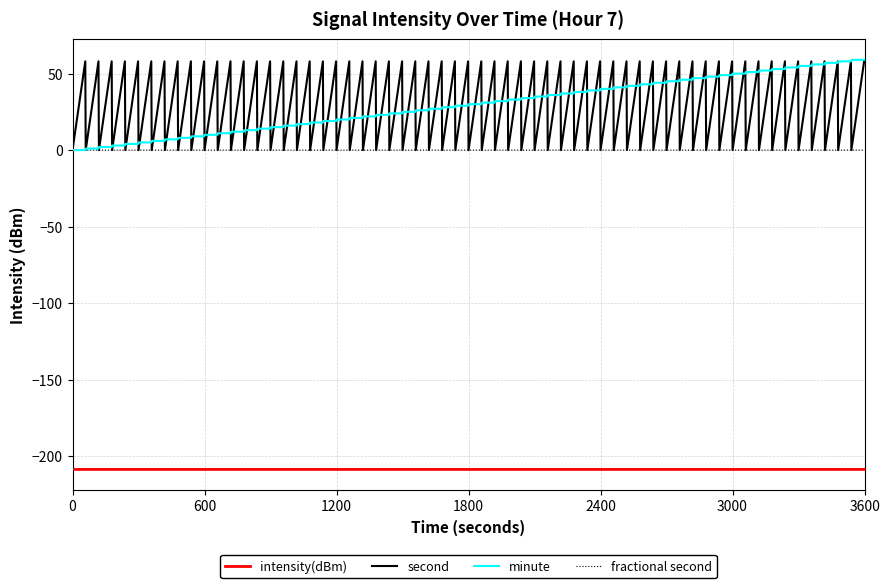

True or false: minute and second cross at least once.

True